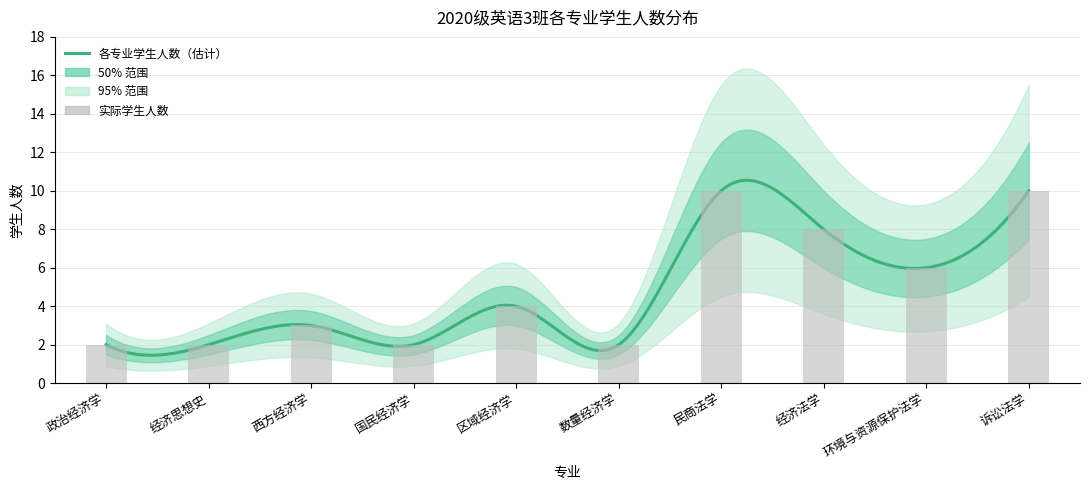

Reading right to left, list all the values displayed in this chart.

10	6	8	10	2	4	2	3	2	2